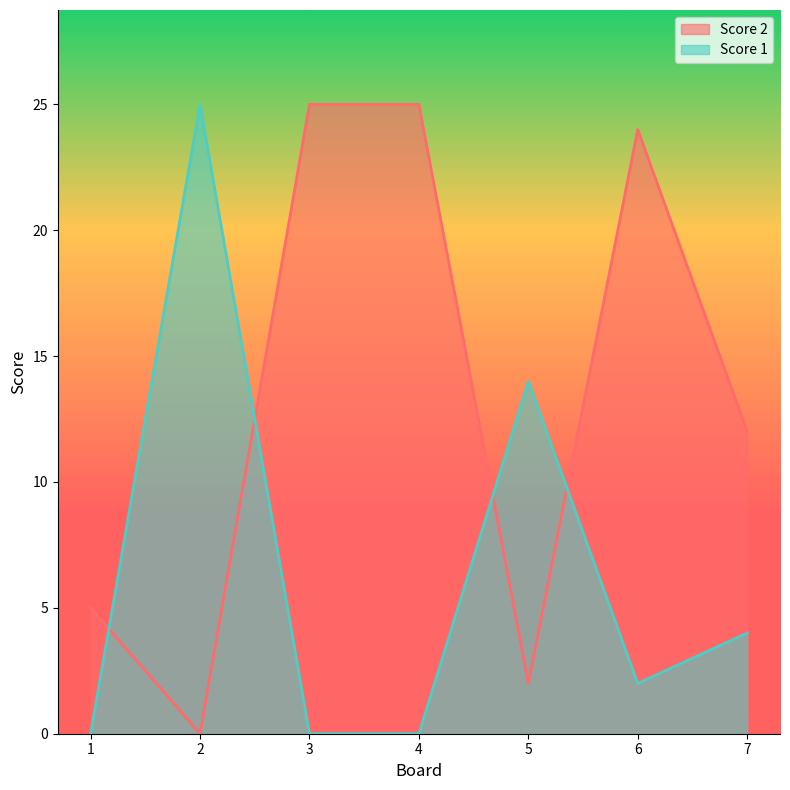

What value does the Score 2 series have at 1, to the nearest 5?

5